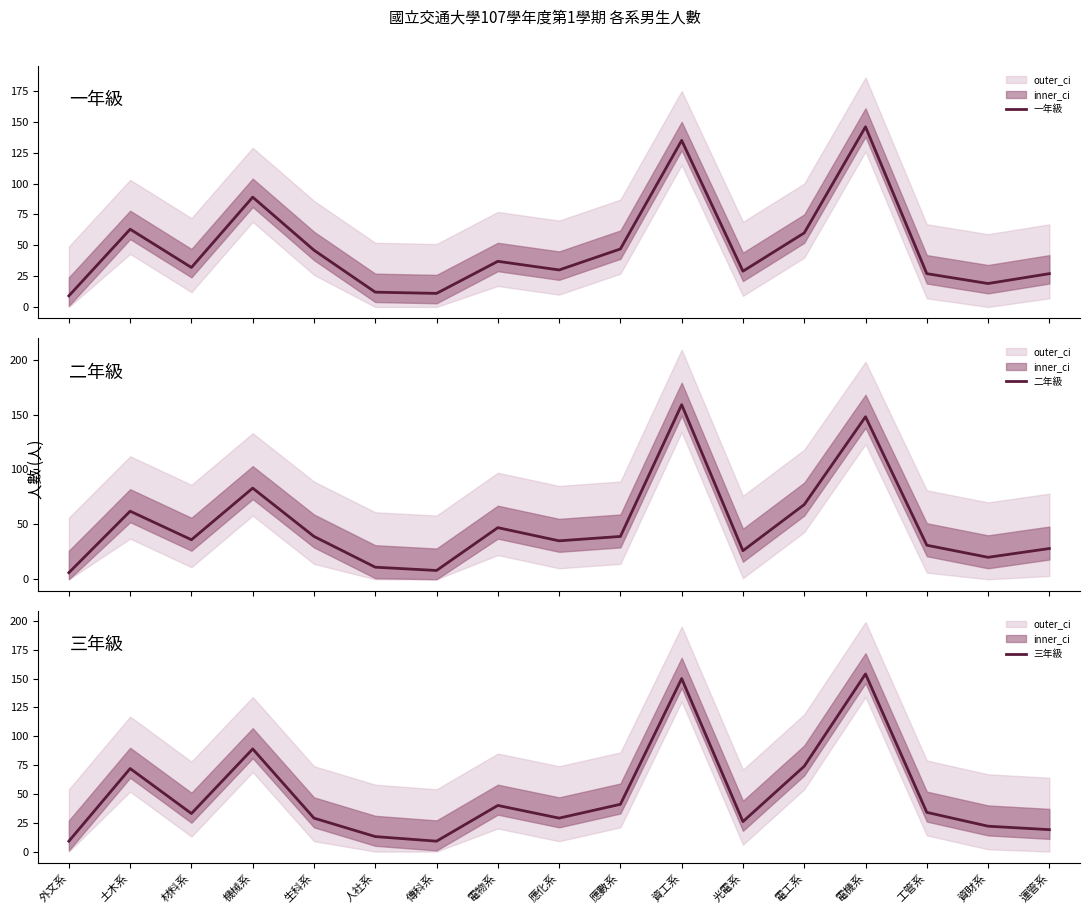

Where do 三年級 and 二年級 first cross each other?

土木系 and 材料系